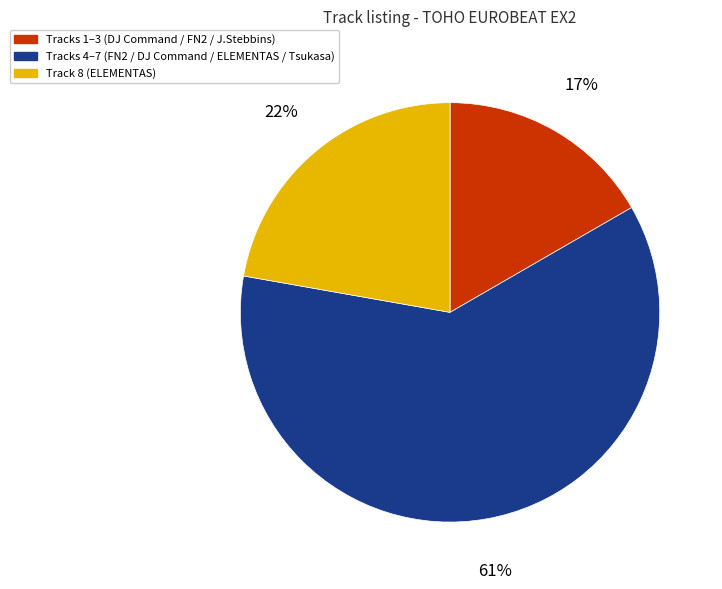

Do Tracks 4–7 (FN2 / DJ Command / ELEMENTAS / Tsukasa) and Tracks 1–3 (DJ Command / FN2 / J.Stebbins) together represent more than half of the pie?

Yes